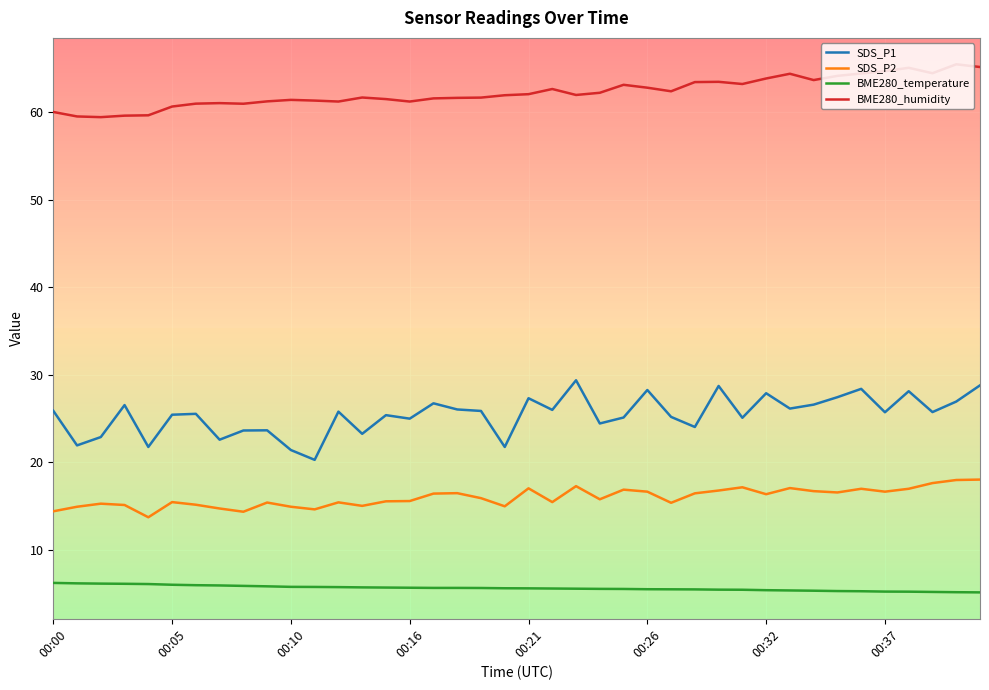

What is the highest value of the BME280_temperature series?

6.3